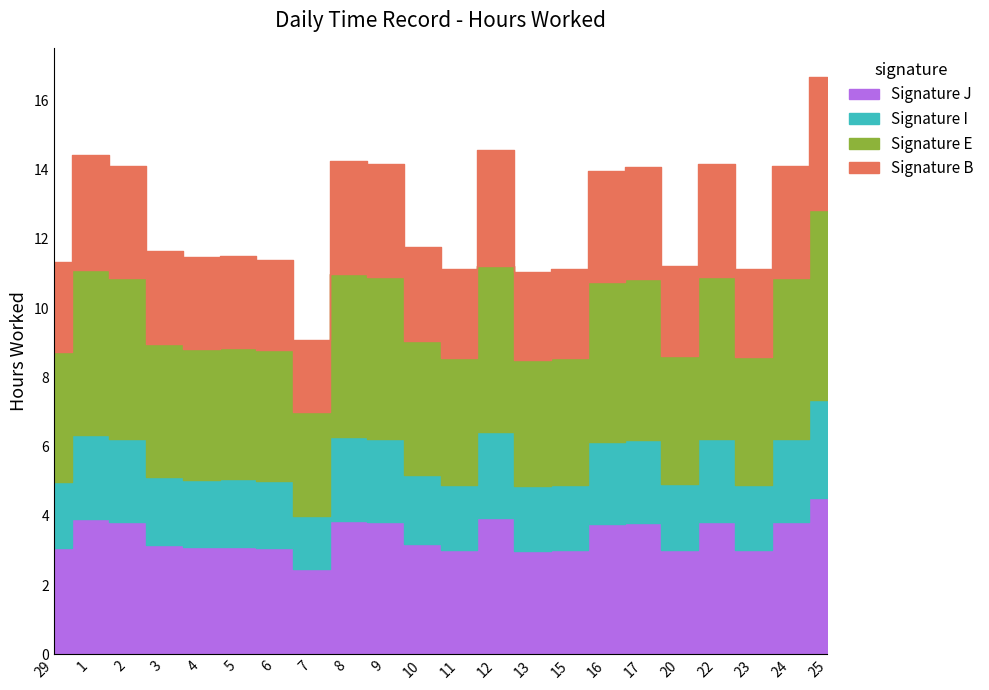

What is the label of the 1st point from the right?

25